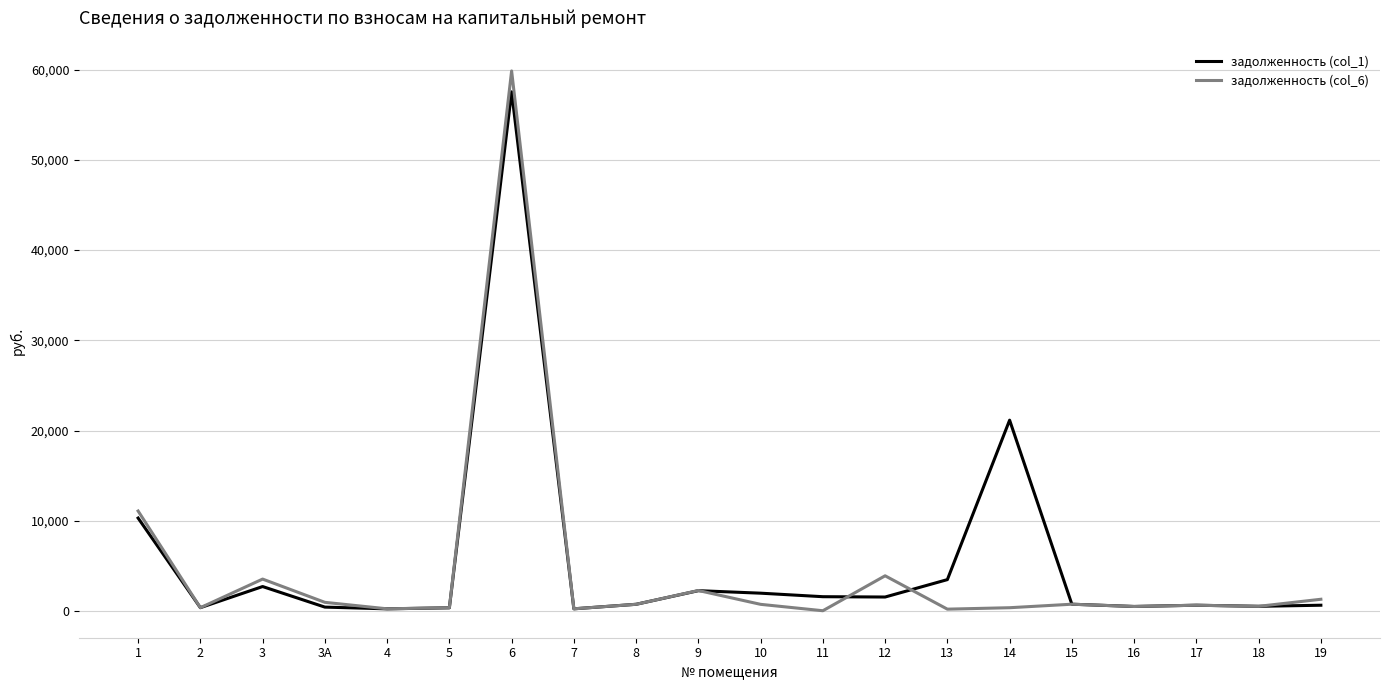

What is the maximum value shown in the chart?

59852.9